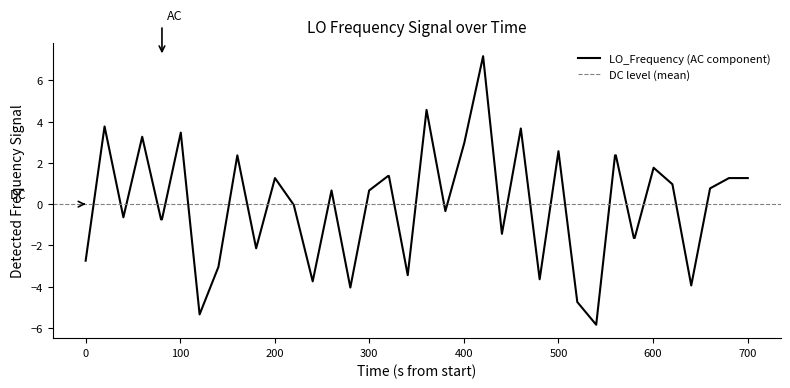

What is the highest value of the LO_Frequency (AC component) series?

7.2